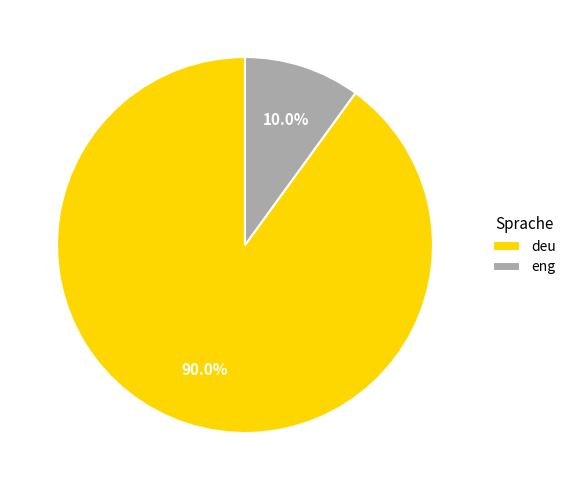

The deu slice represents 90% of the pie. True or false?

True